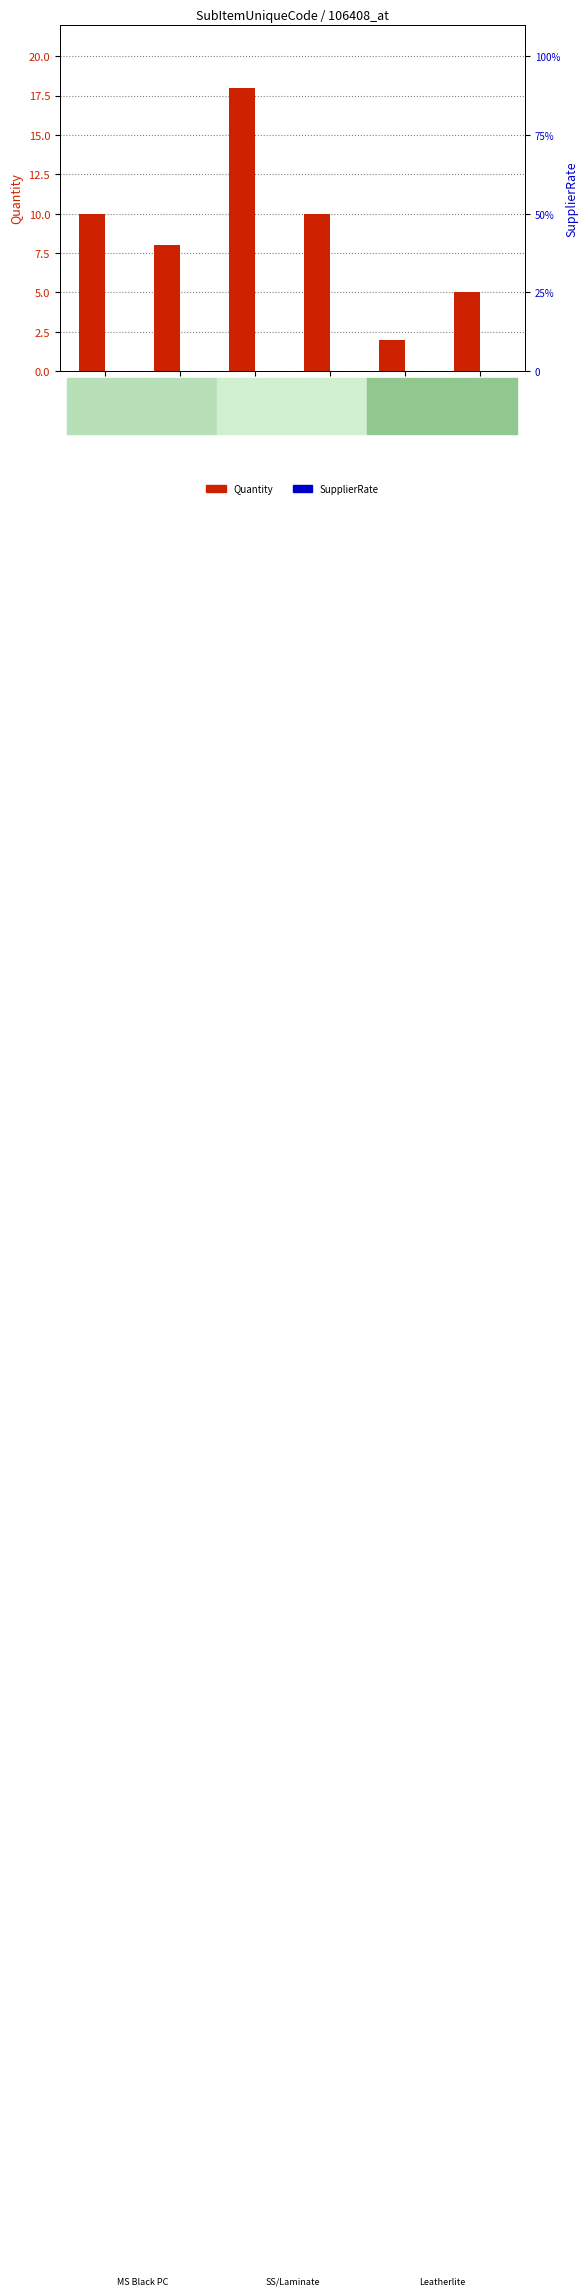

Which has a higher value, CH-02 or T-02?

CH-02